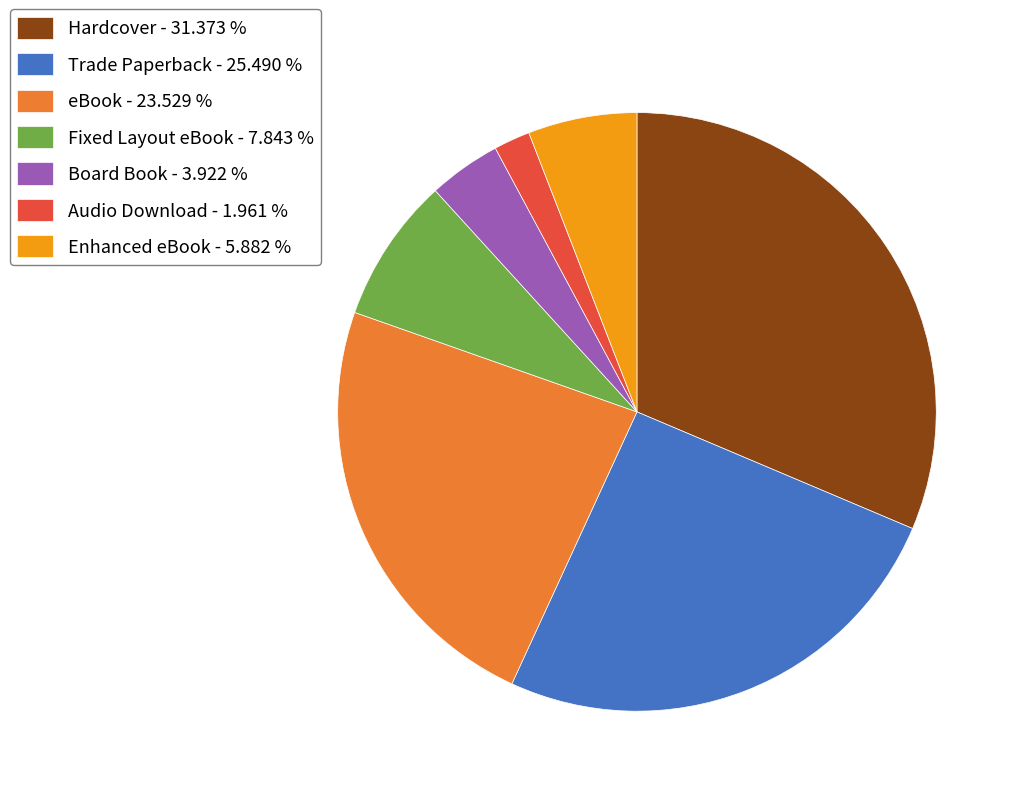

The Trade Paperback slice represents 18% of the pie. True or false?

False